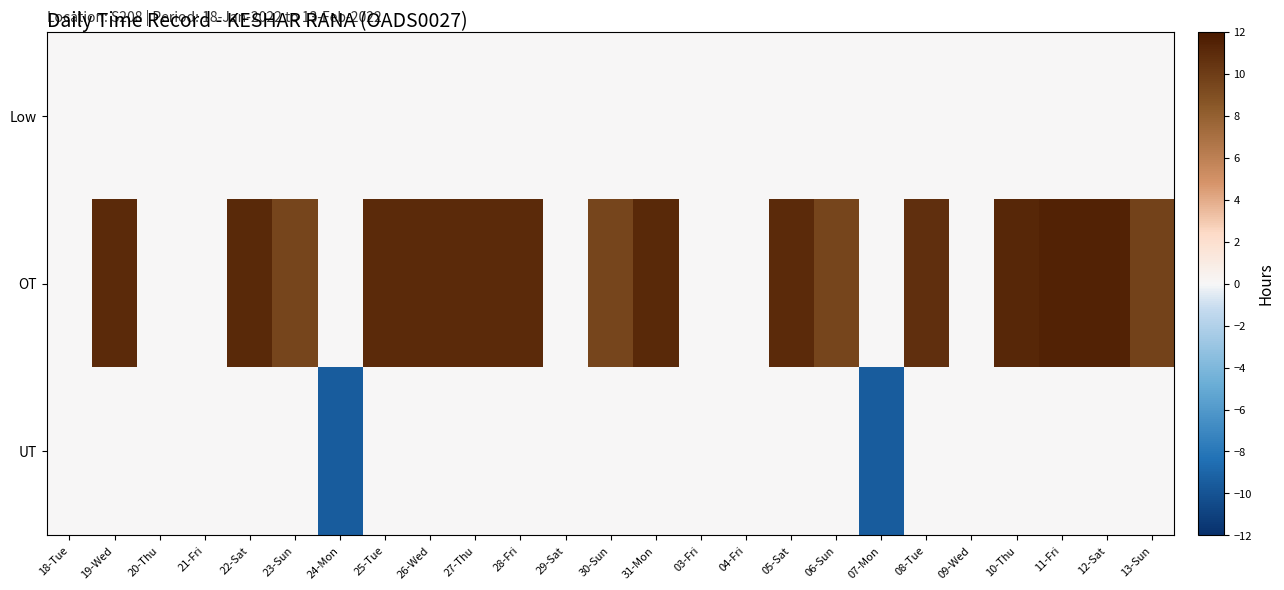

At which category is the sum across all series the highest?

11-Fri